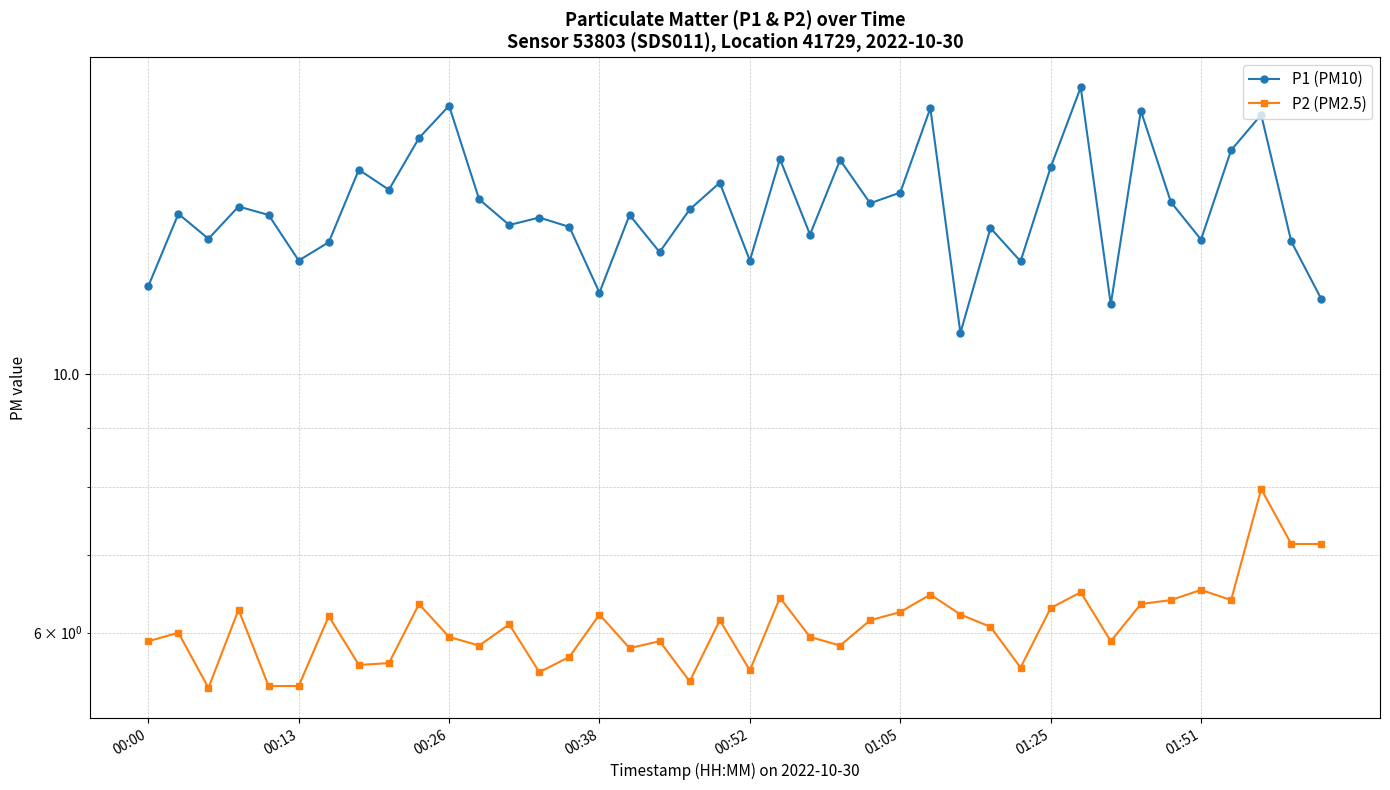

How many distinct data groups are displayed?

2